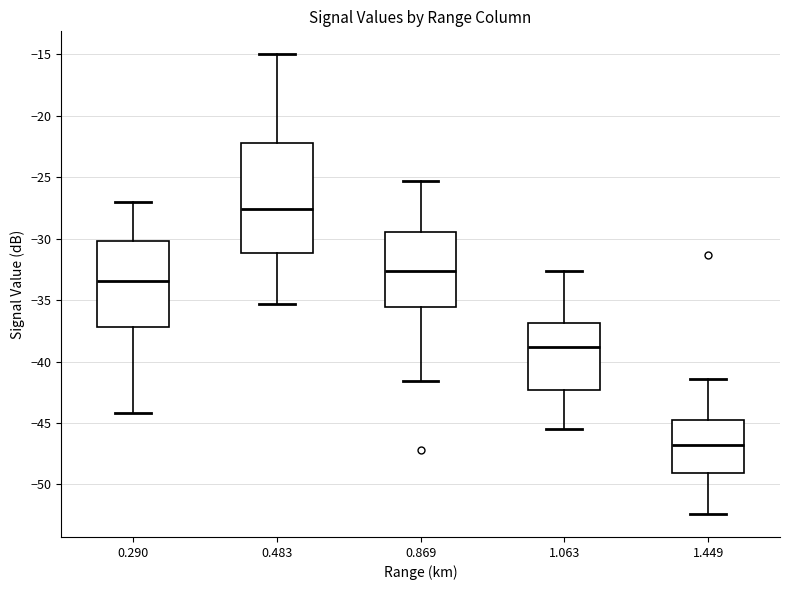

Reading left to right, read every box against the y-axis: the position of its median line, the range the box covers, and the ends of its whiskers. The values are not printed on the chart, so give them approximately, as read against the axis.

0.290: median -33.5, box -37.0 to -30.0, whiskers -44.0 to -27.0
0.483: median -27.5, box -31.0 to -22.0, whiskers -35.5 to -15.0
0.869: median -32.5, box -35.5 to -29.5, whiskers -41.5 to -25.5
1.063: median -39.0, box -42.5 to -37.0, whiskers -45.5 to -32.5
1.449: median -47.0, box -49.0 to -44.5, whiskers -52.5 to -41.5